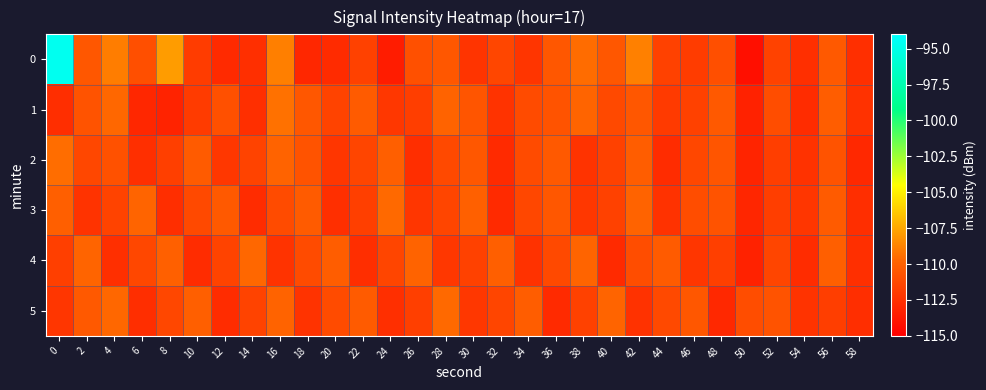

At how many categories does at least one series exceed -107?

1